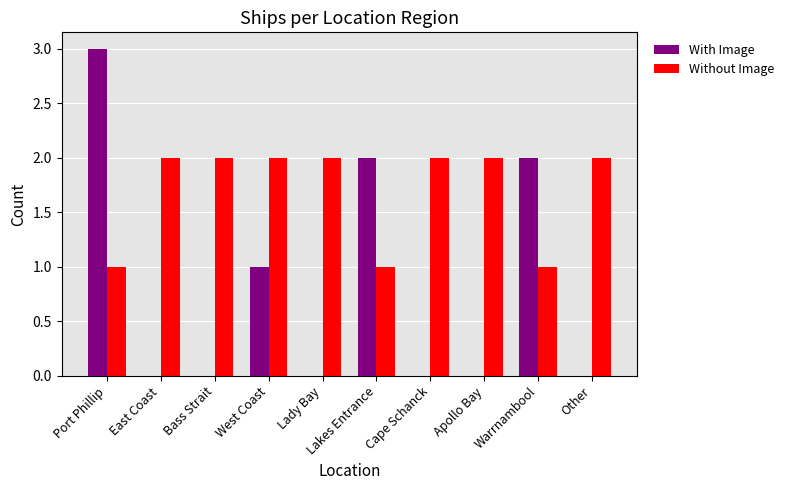

Reading left to right, transcribe all the data shown in this chart.

With Image: 3	0	0	1	0	2	0	0	2	0
Without Image: 1	2	2	2	2	1	2	2	1	2